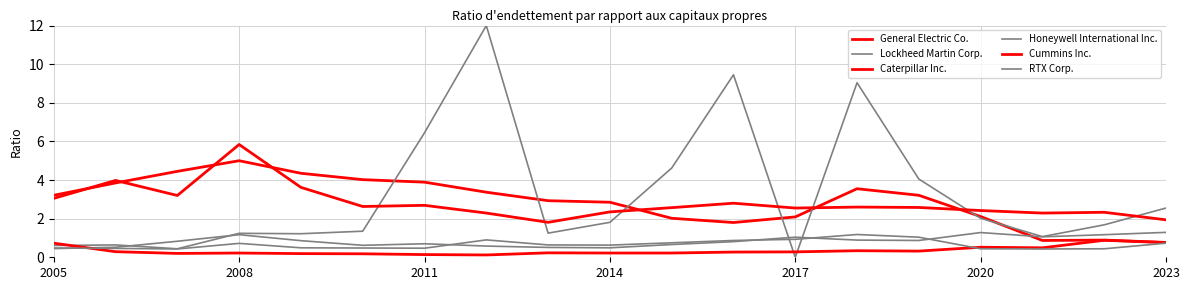

At how many categories does at least one series exceed 7?

3